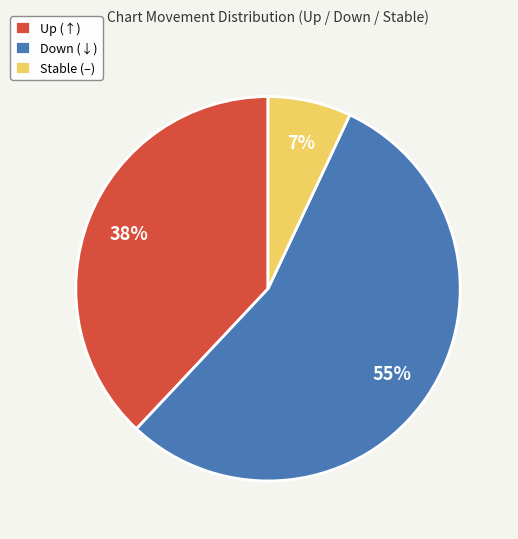

The Down (↓) slice represents 44% of the pie. True or false?

False